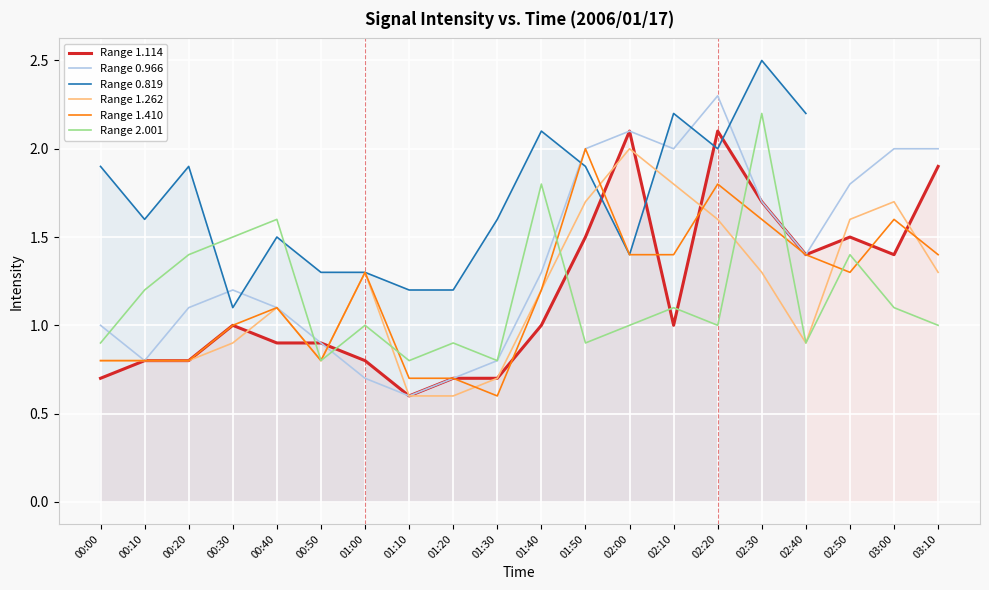

What are all the series names shown in the legend?

Range 1.114, Range 0.966, Range 0.819, Range 1.262, Range 1.410, Range 2.001